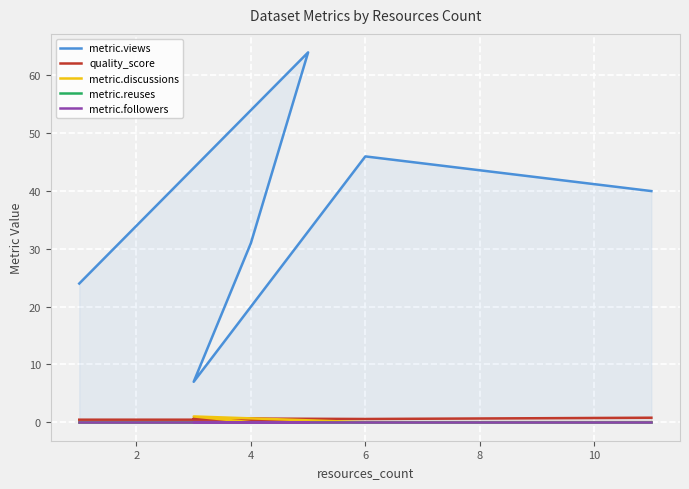

How many metric.views values are between 24 and 46?

4